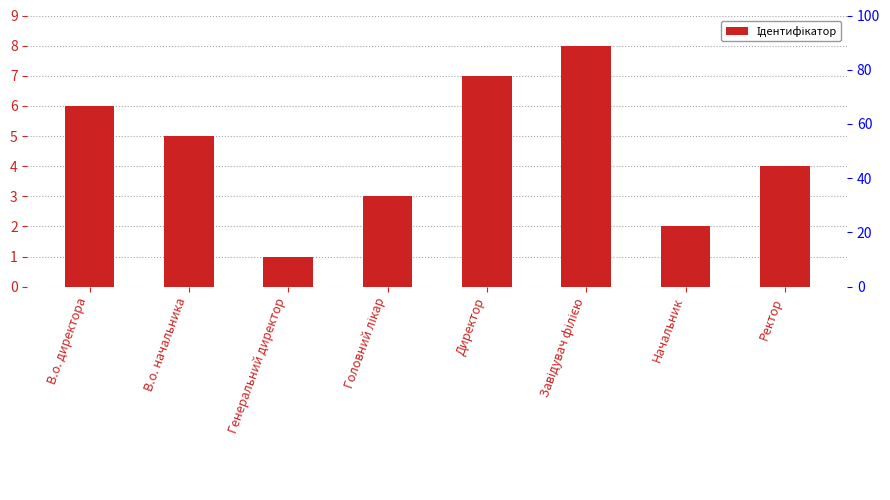

Approximately how many times larger is the value at Директор compared to Головний лікар?

2.3